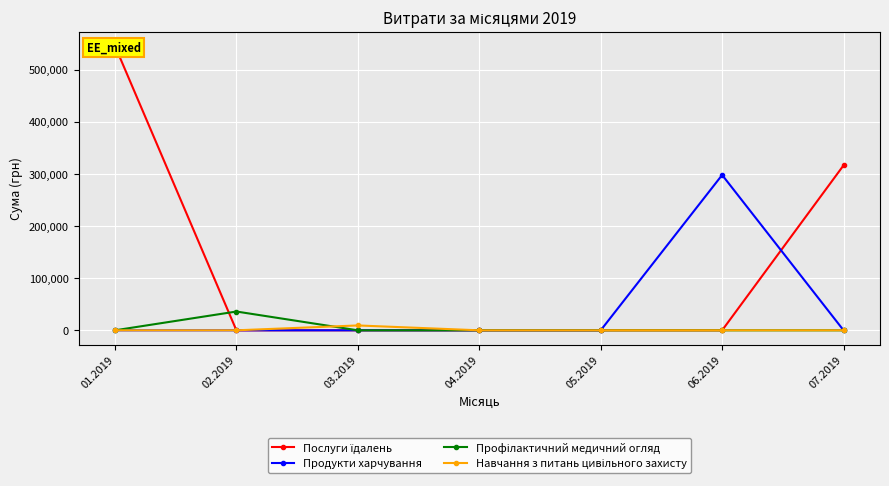

Which label corresponds to the largest value in the chart?

01.2019